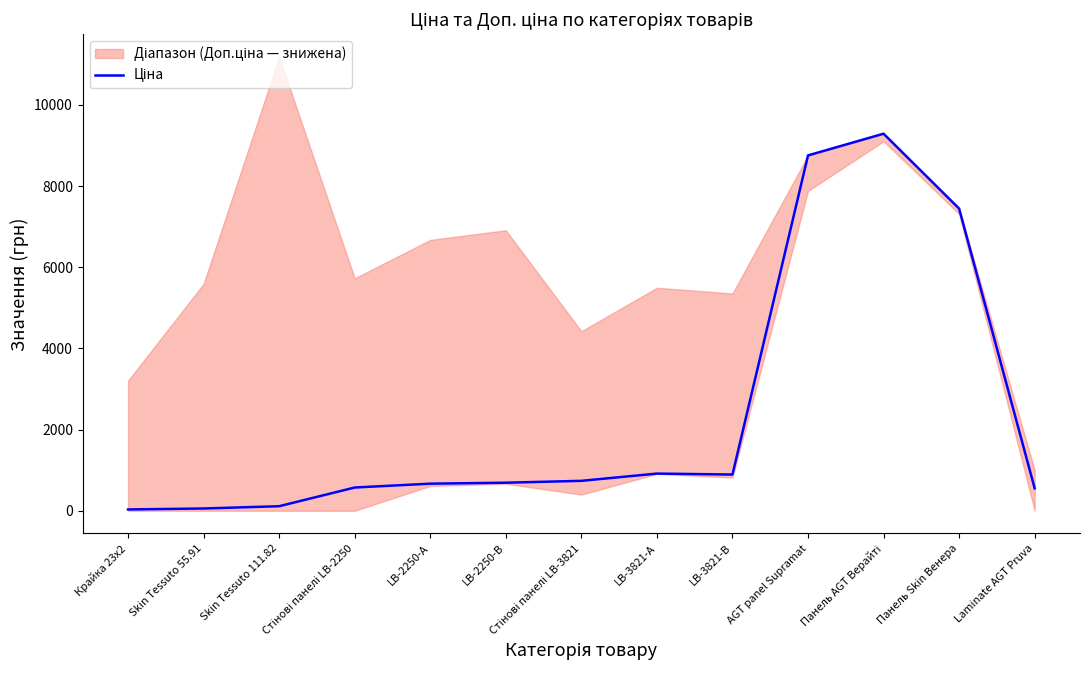

Reading left to right, what are all the values shown in this chart?

32.0	55.9	111.8	572.7	667.4	691.0	737.2	915.8	892.2	8755.5	9290.5	7444.6	552.7